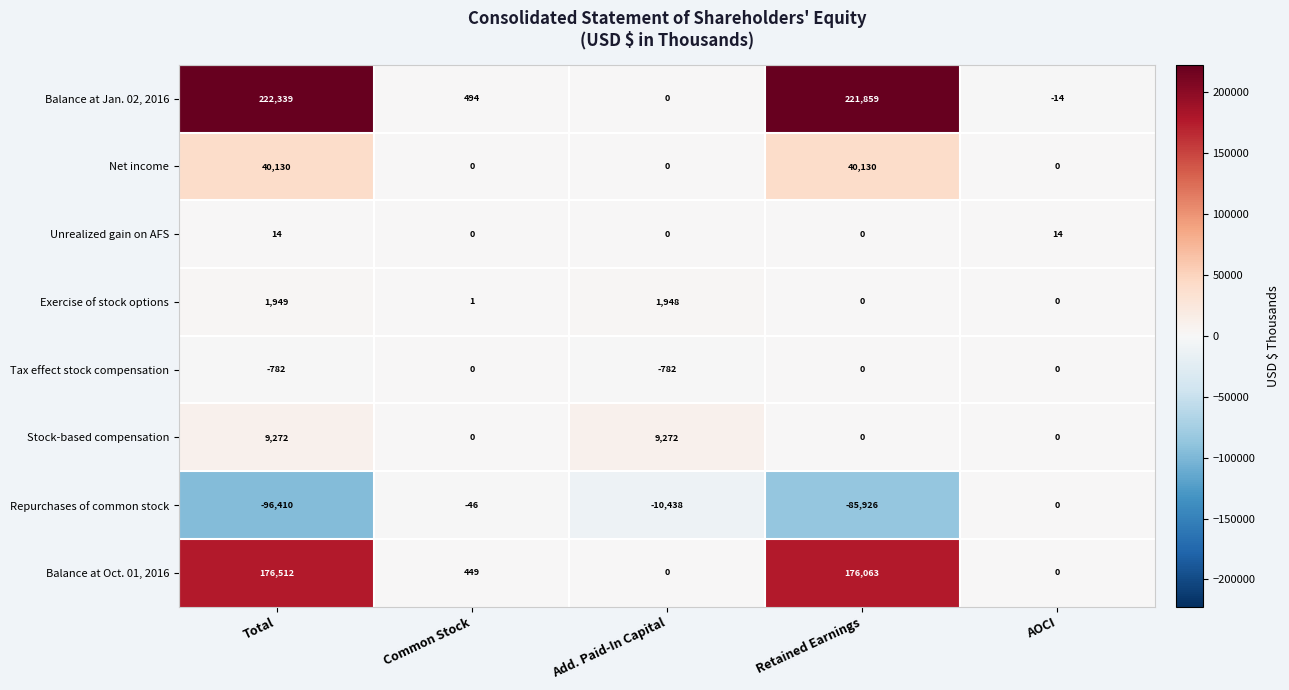

What is the difference between the second highest and second lowest values in the Unrealized gain on AFS series?

14